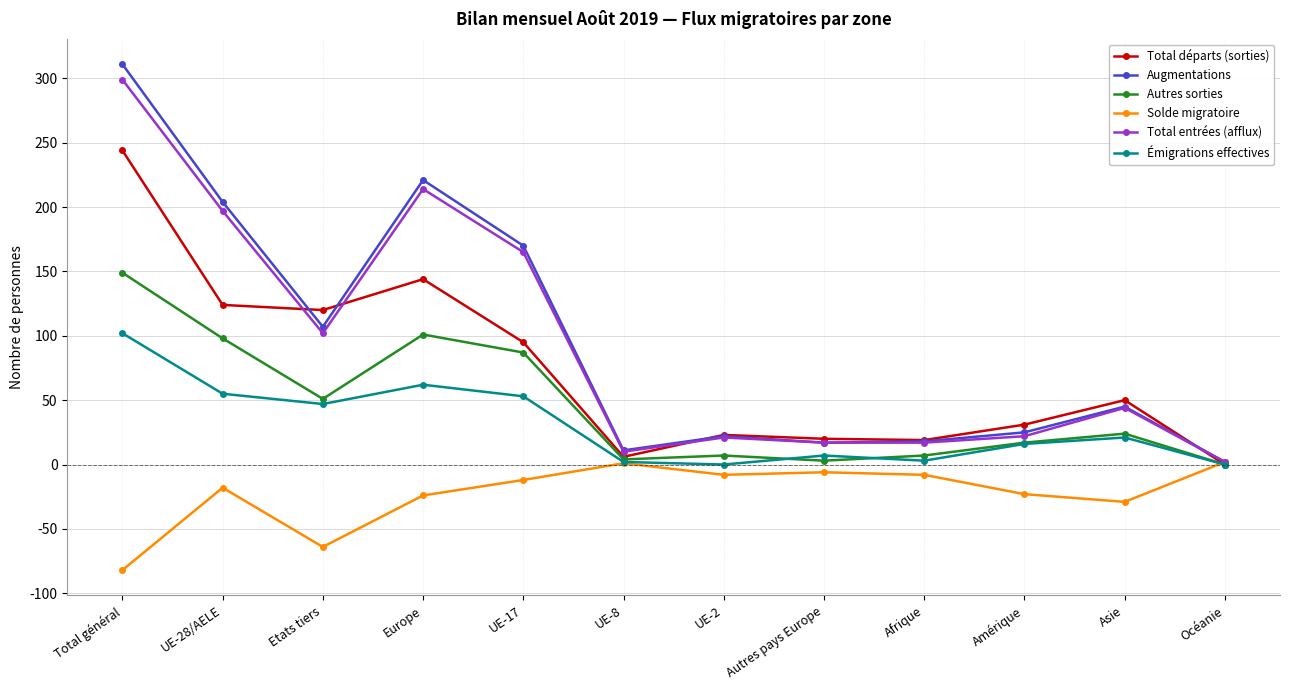

Between Europe and Océanie, which series saw the biggest shift?

Augmentations